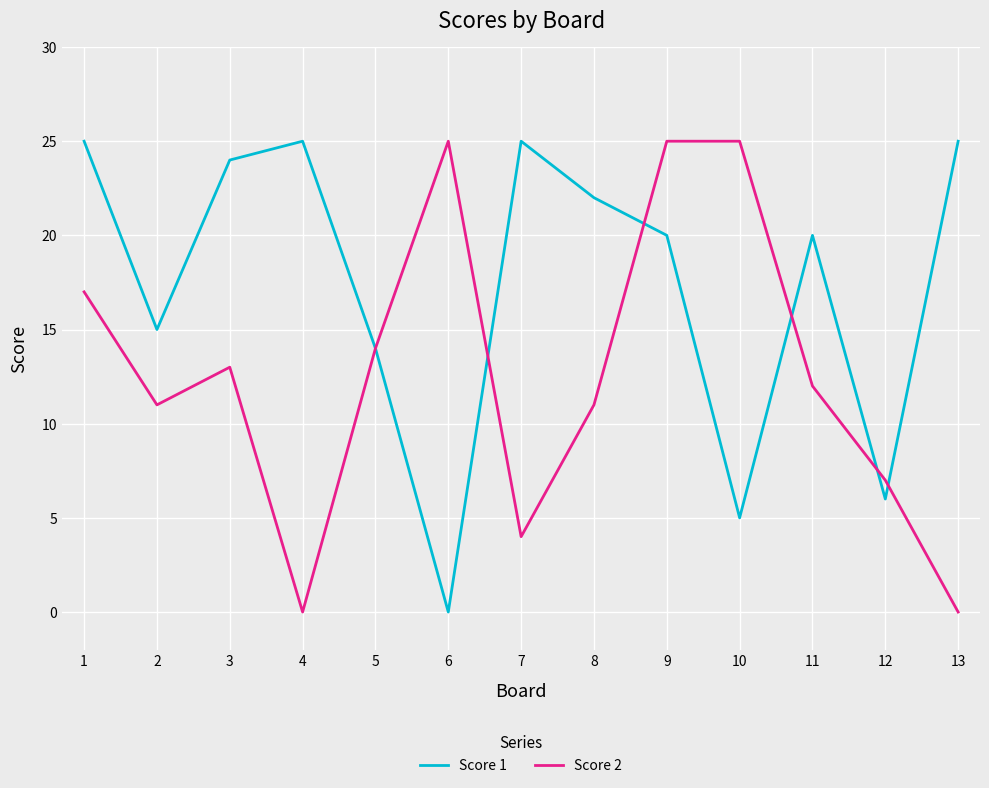

What is the sum of the Score 2 values at 9 and 7?

29